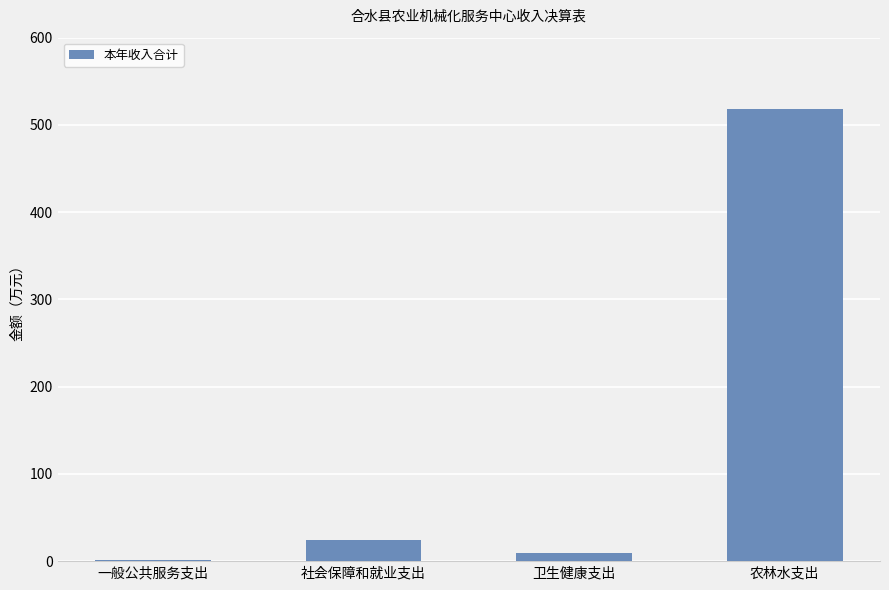

Reading right to left, what are all the values shown in this chart?

517.7	9.9	23.9	1.7